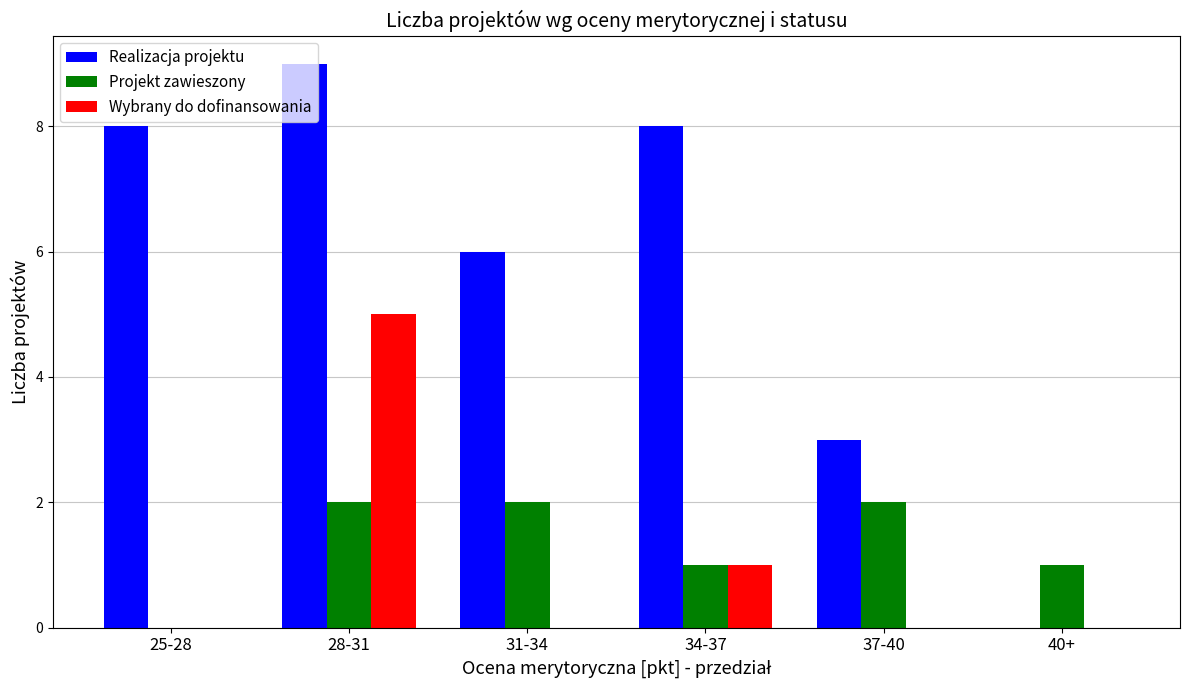

Reading left to right, list all the values displayed in this chart.

Realizacja projektu: 8	9	6	8	3	0
Projekt zawieszony: 0	2	2	1	2	1
Wybrany do dofinansowania: 0	5	0	1	0	0